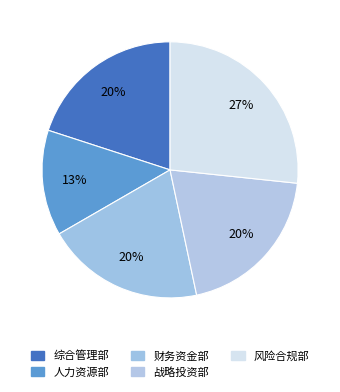

The 战略投资部 slice represents 27% of the pie. True or false?

False